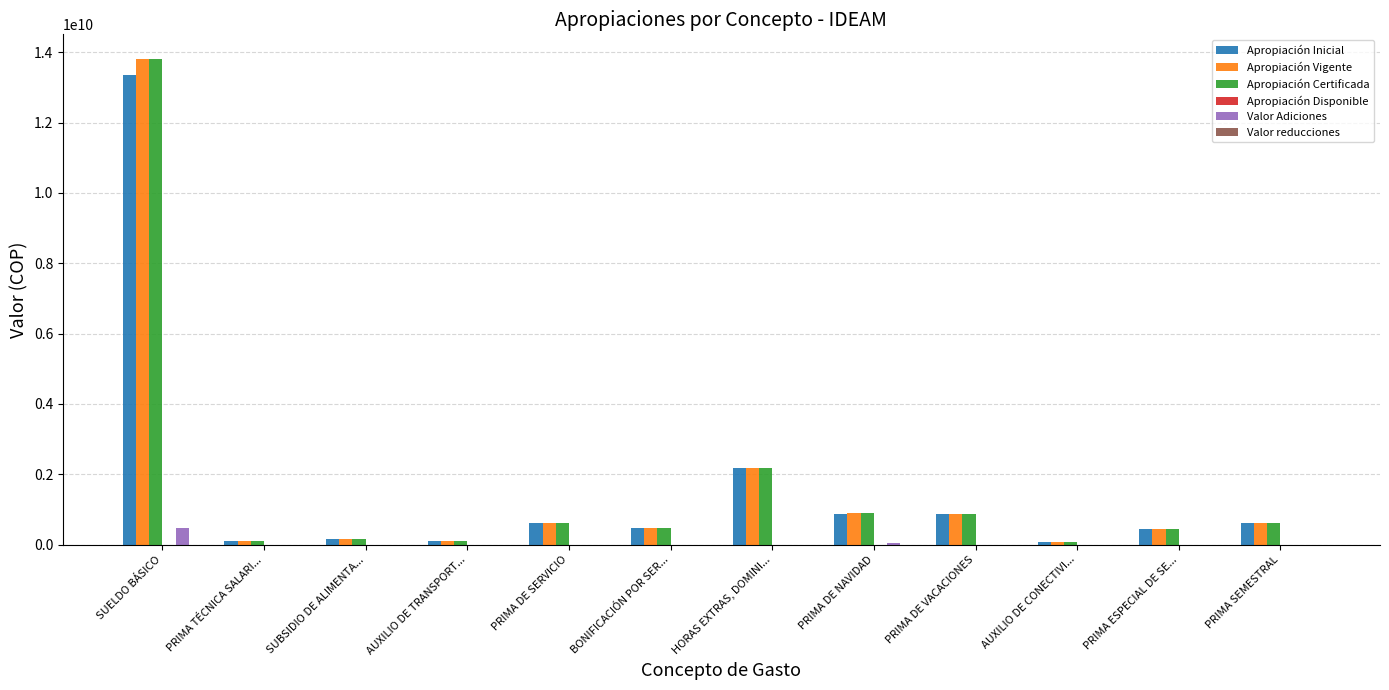

At which label is Apropiación Inicial closest to 6710060089?

HORAS EXTRAS, DOMINI...